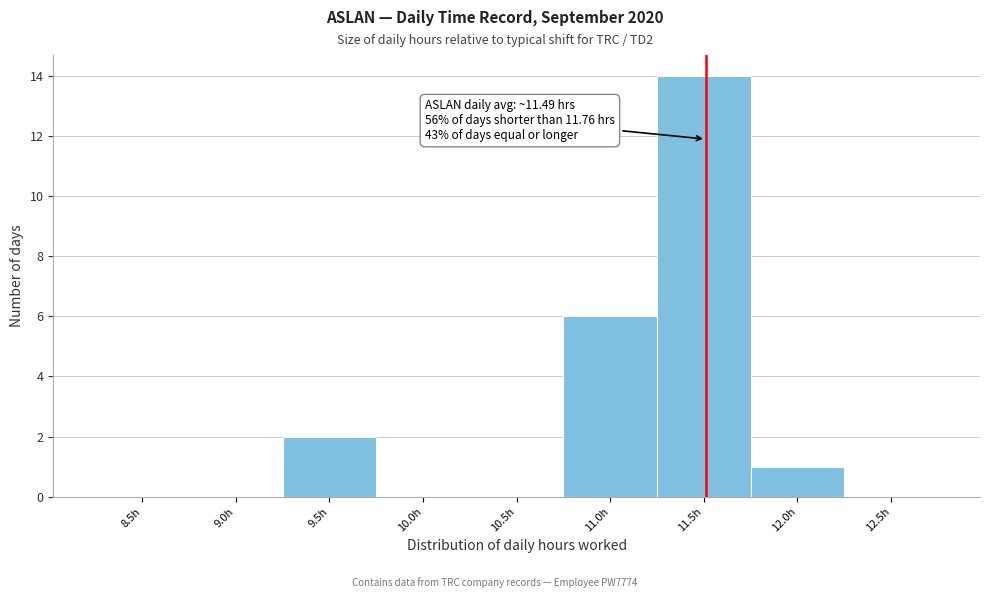

Reading right to left, what are all the values shown in this chart?

12.5h=0	12.0h=1	11.5h=14	11.0h=6	10.5h=0	10.0h=0	9.5h=2	9.0h=0	8.5h=0